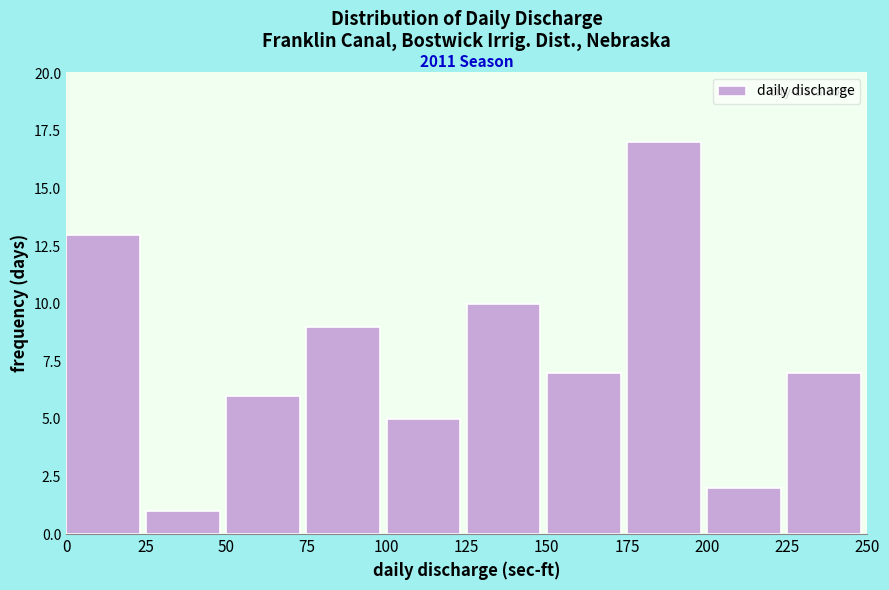

Which range on the x-axis has the tallest bar?

175 to 200